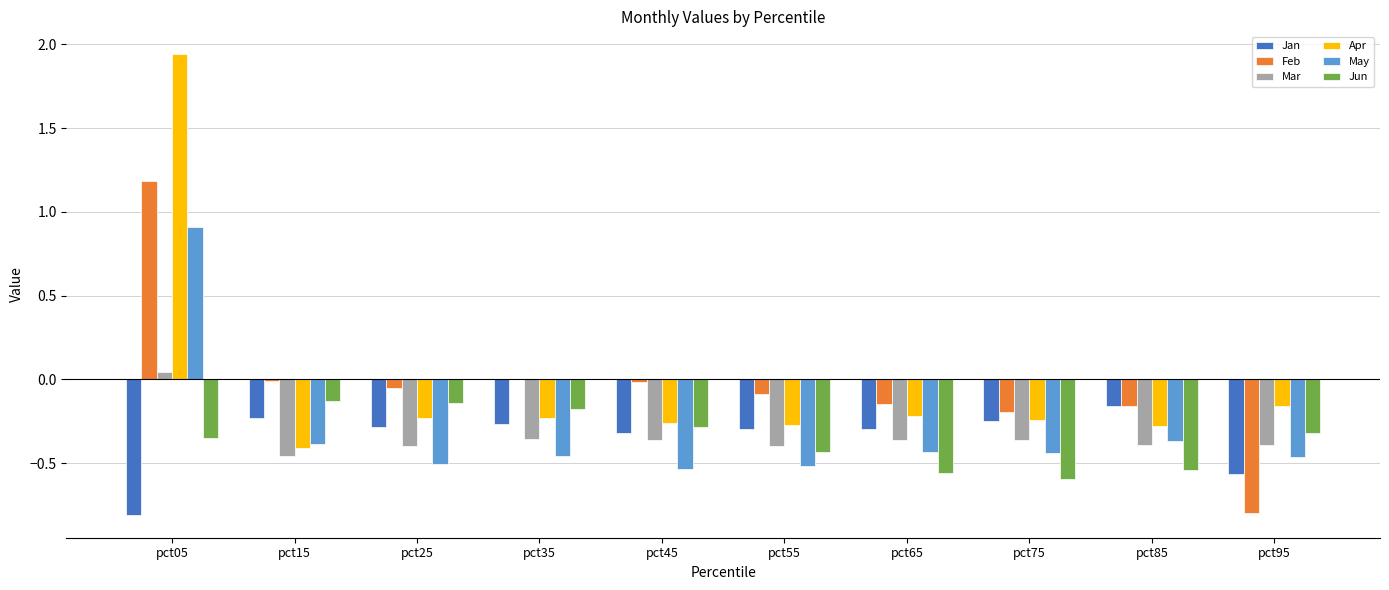

What is the maximum value for May?

0.9